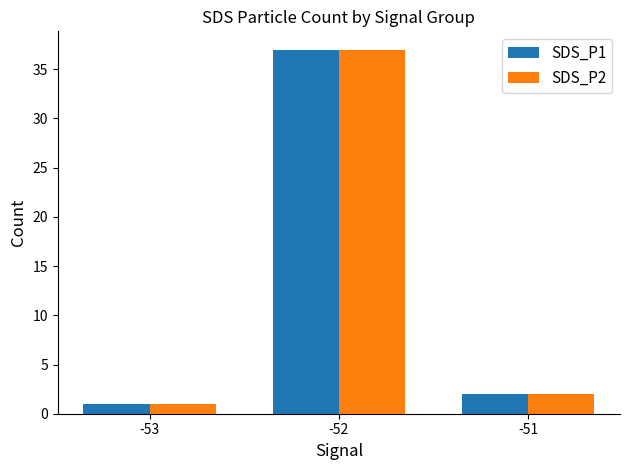

The value of SDS_P1 at -51 is 2. True or false?

True